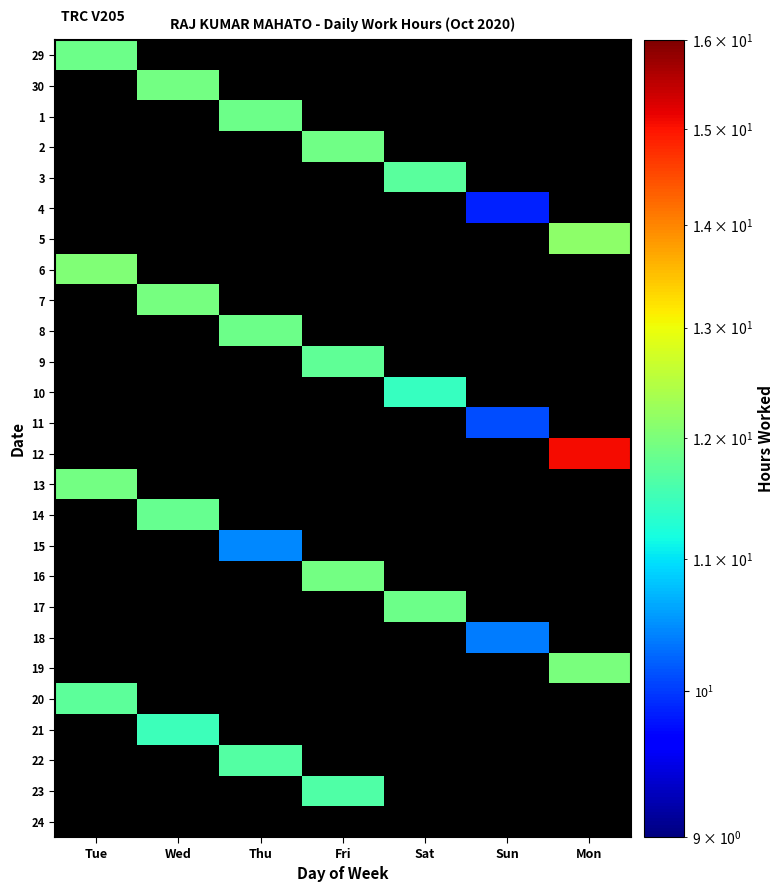

At which label does 23 reach its minimum?

Tue